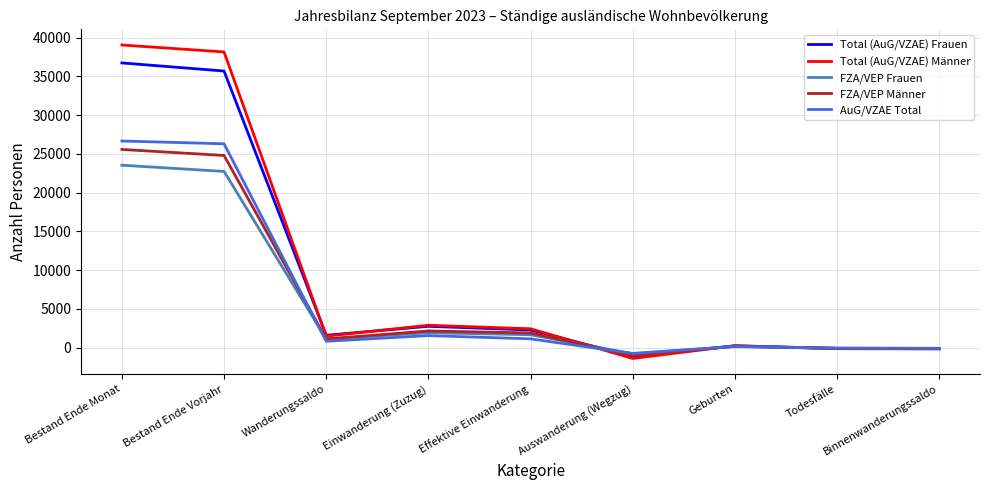

Which series has the largest range (max minus min)?

Total (AuG/VZAE) Männer